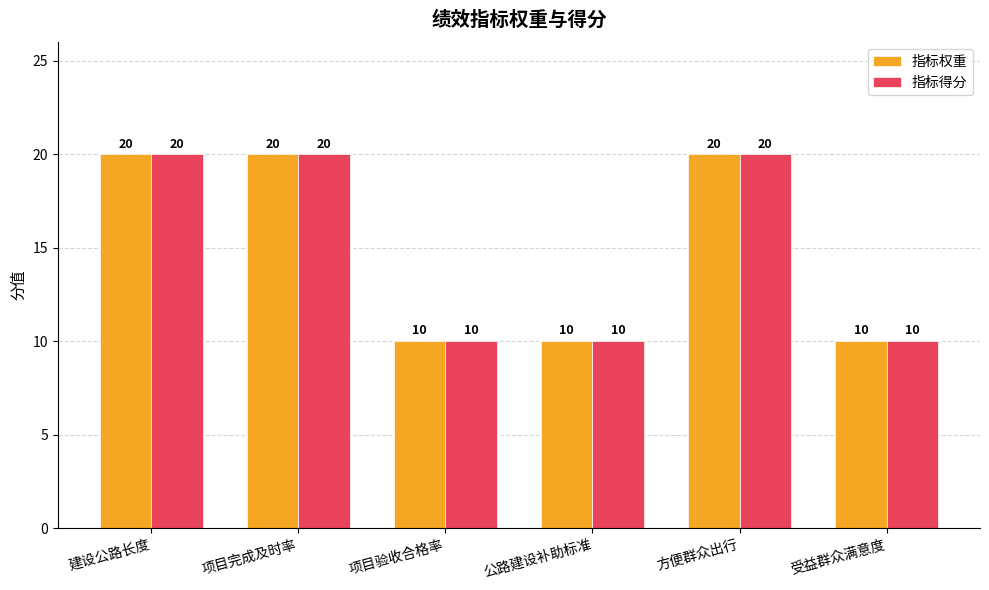

Reading left to right, extract all data points from this chart.

指标权重: 20	20	10	10	20	10
指标得分: 20	20	10	10	20	10